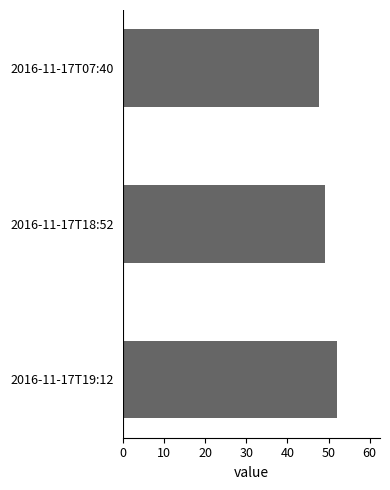

The chart shows a value of 20.6 at 2016-11-17T19:12. True or false?

False